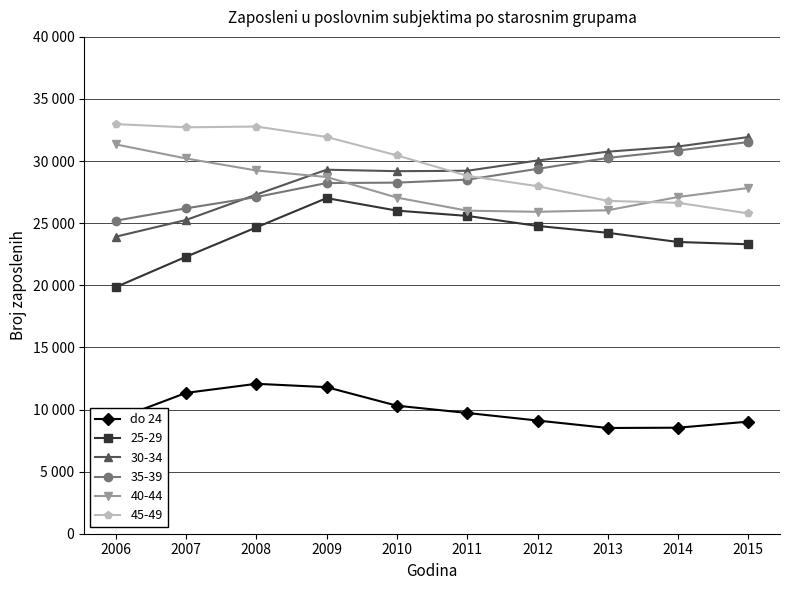

Does the chart have visible grid lines?

Yes